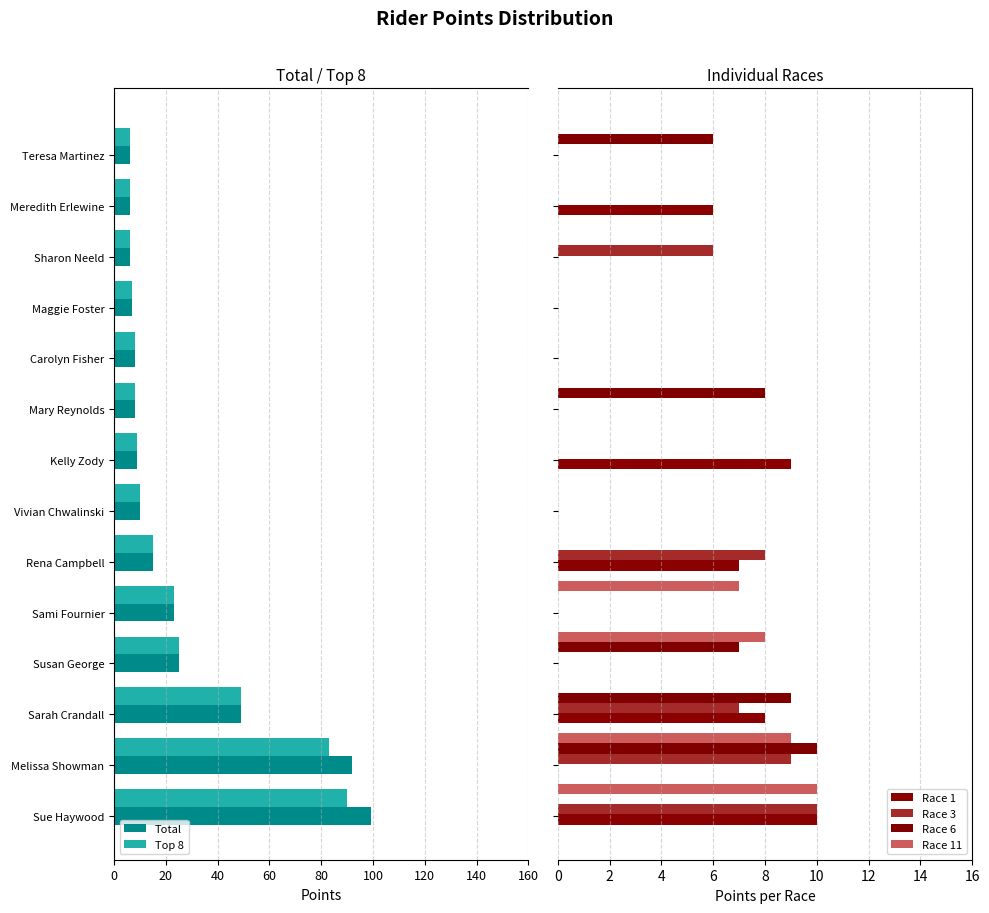

Is the value of Race 1 at 80 greater than the value of Race 11 at 120?

No